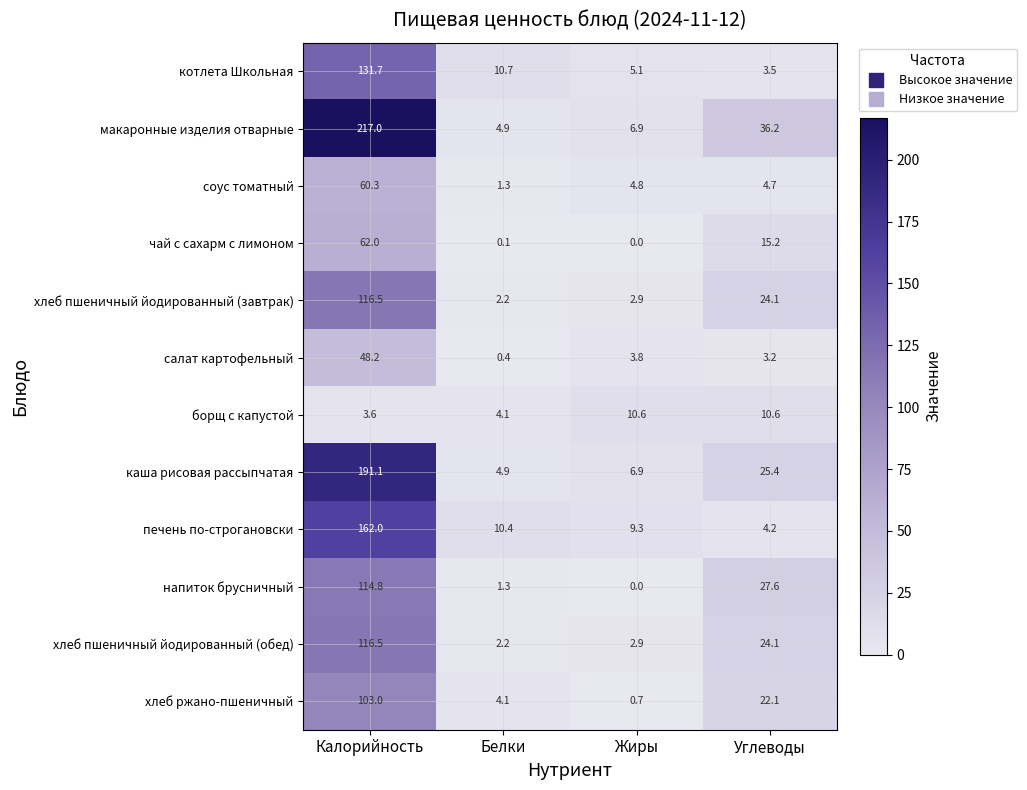

What is the difference between the maximum and minimum values in the котлета Школьная series?

128.2